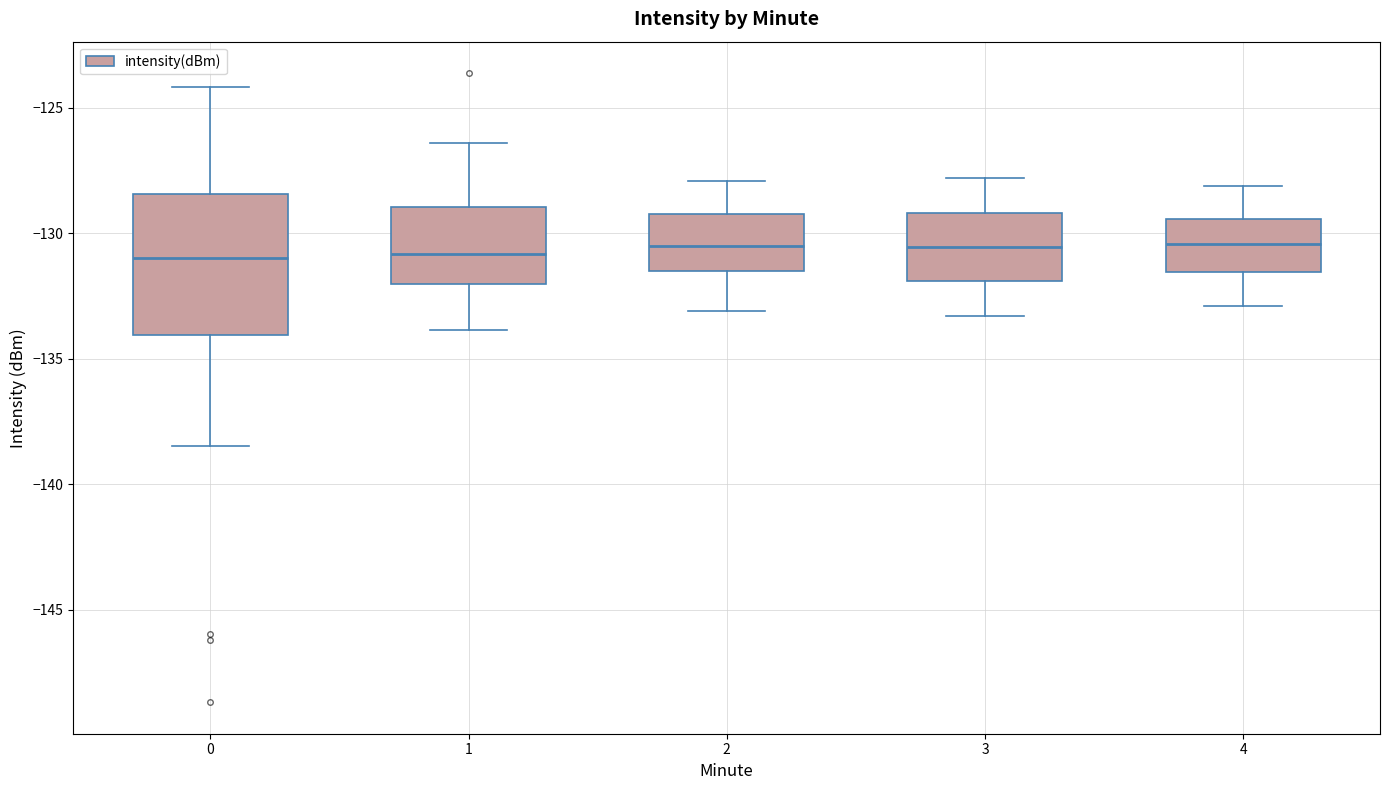

Comparing the boxes themselves (not the whiskers), which one is the tallest?

0